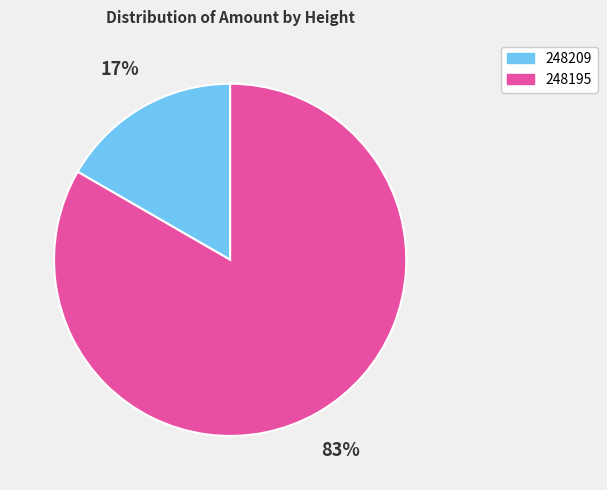

What is the largest slice in the pie chart?

248195